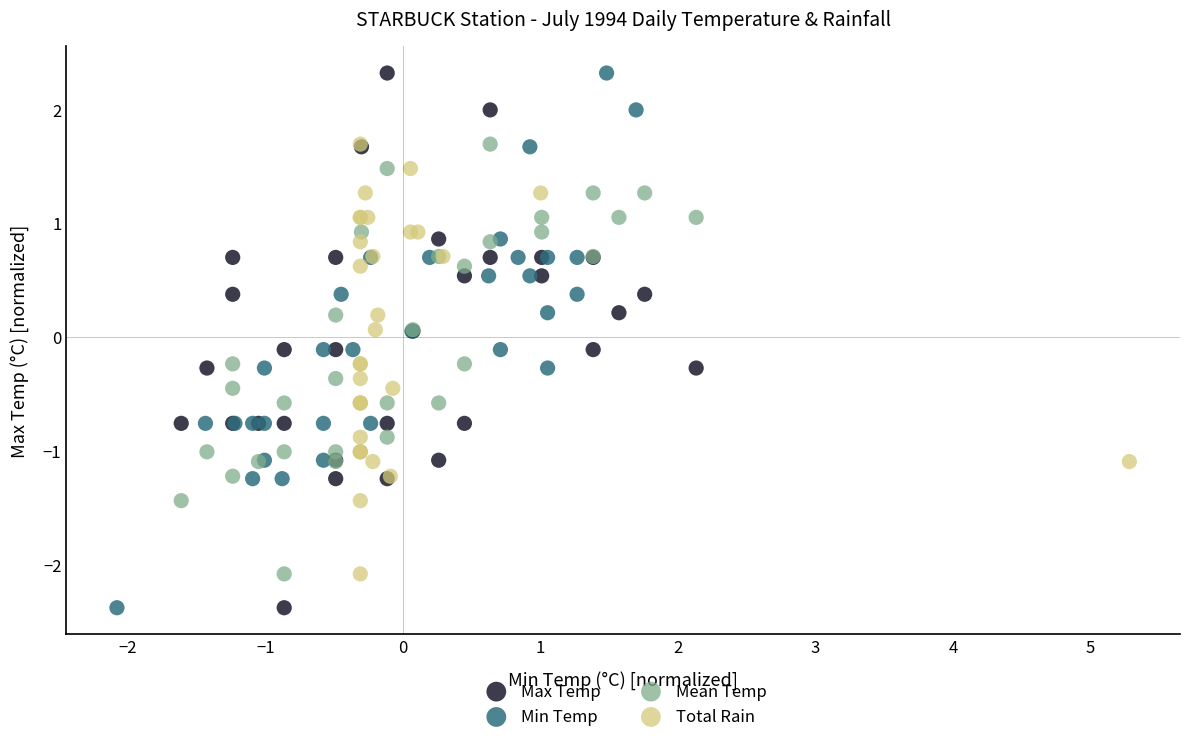

What are all the series names shown in the legend?

Max Temp, Min Temp, Mean Temp, Total Rain